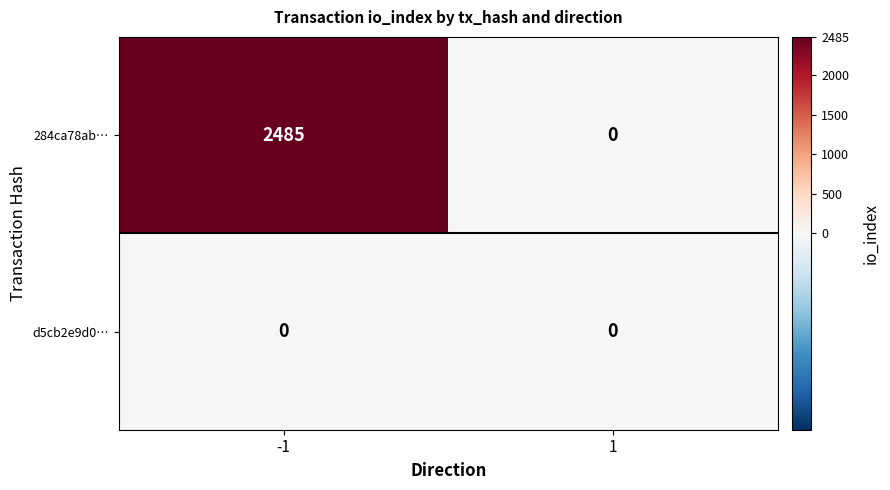

True or false: 284ca78ab… has a value of -1518 at 1.

False